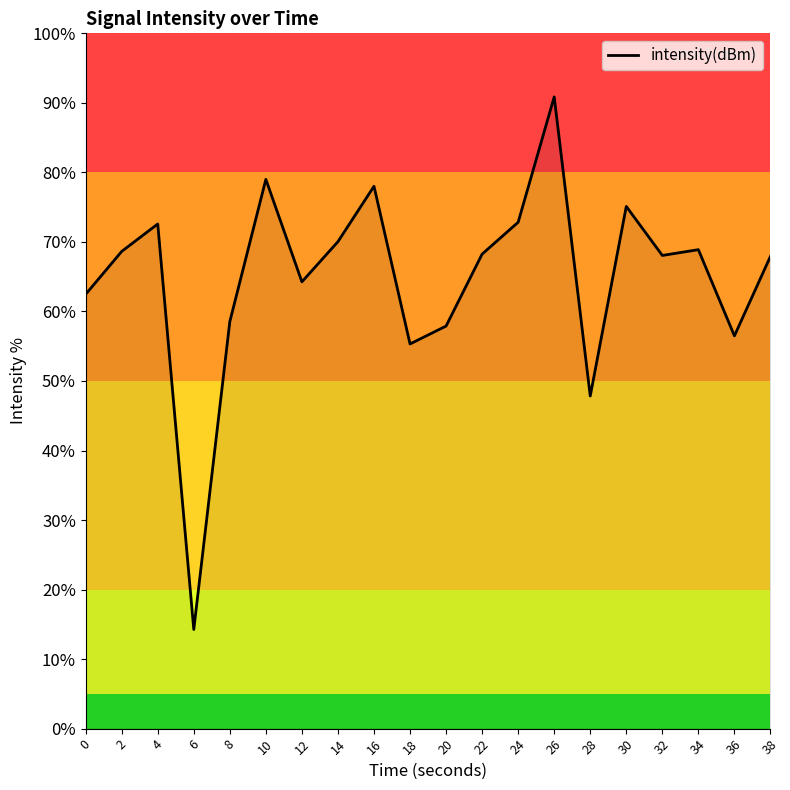

Where is the first local minimum?

6